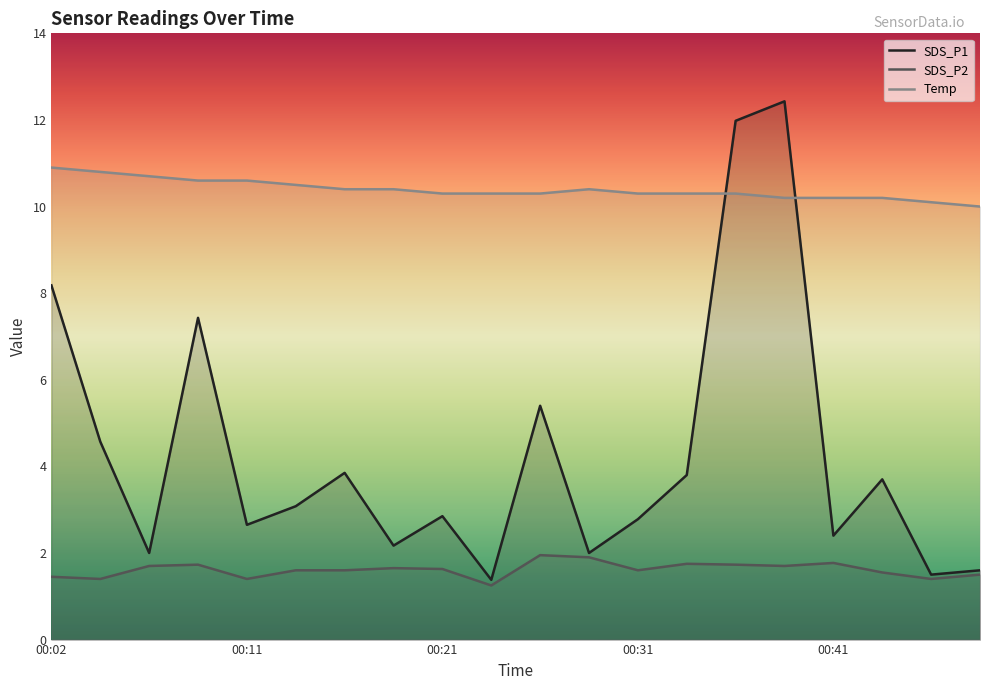

The SDS_P1 series shows 2.2 at 7. True or false?

True